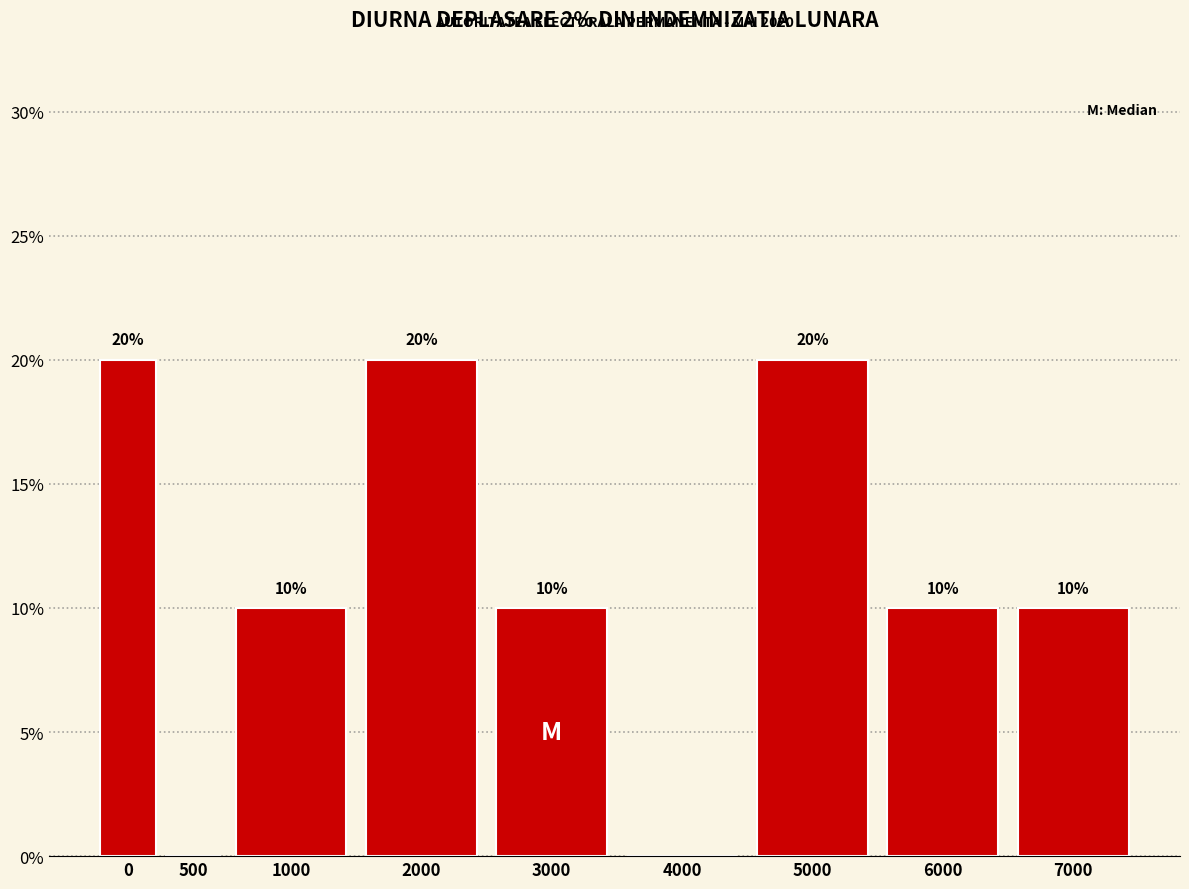

Reading left to right, transcribe all the data shown in this chart.

0=20	500=0	1000=10	2000=20	3000=10	4000=0	5000=20	6000=10	7000=10